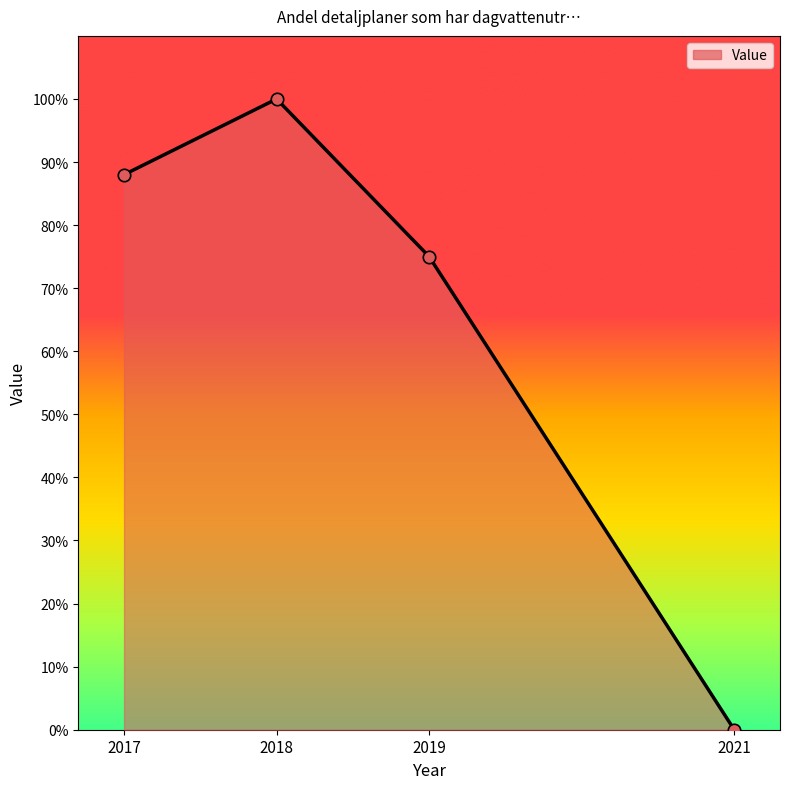

Which has a higher value, 2017 or 2021?

2017